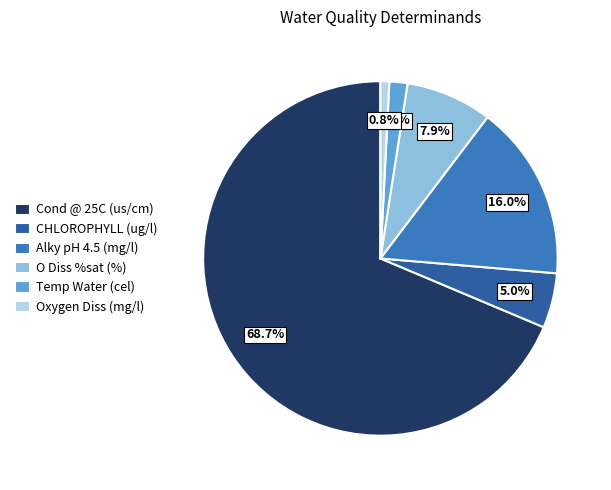

How many slices are in this pie chart?

6